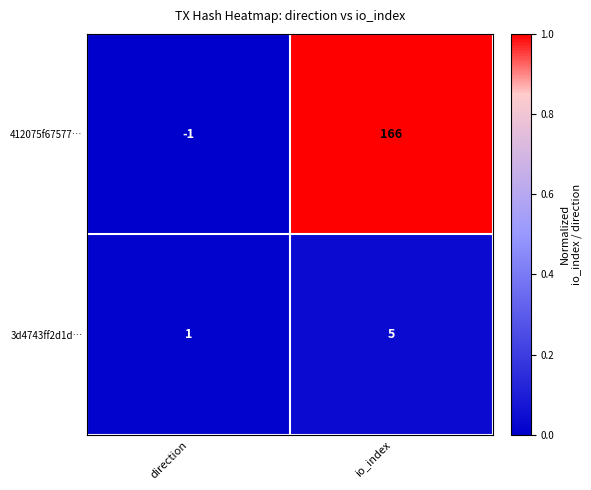

How many categories are shown in the chart?

2